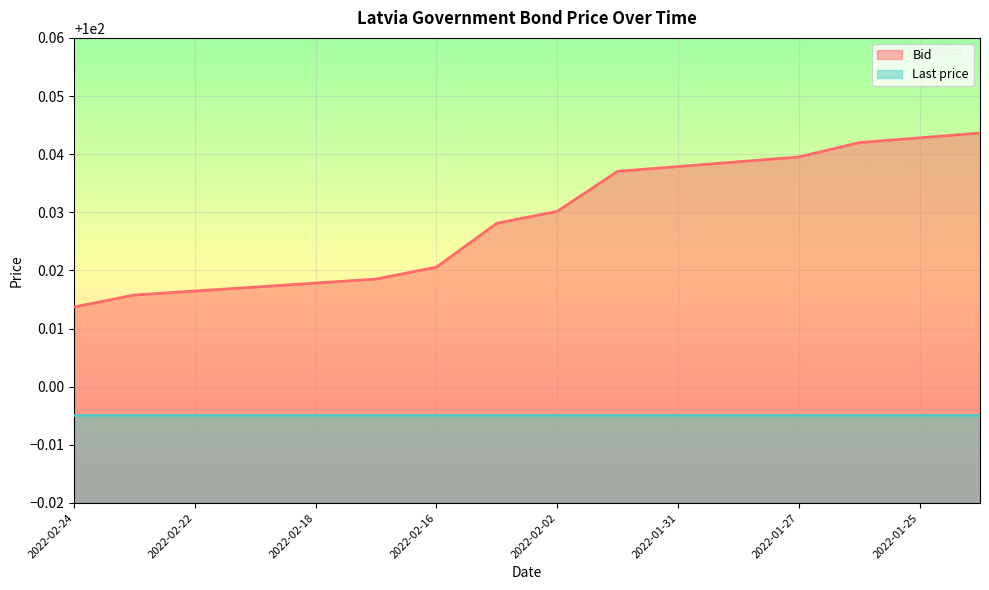

Which category has the lowest value across all series?

2022-02-24